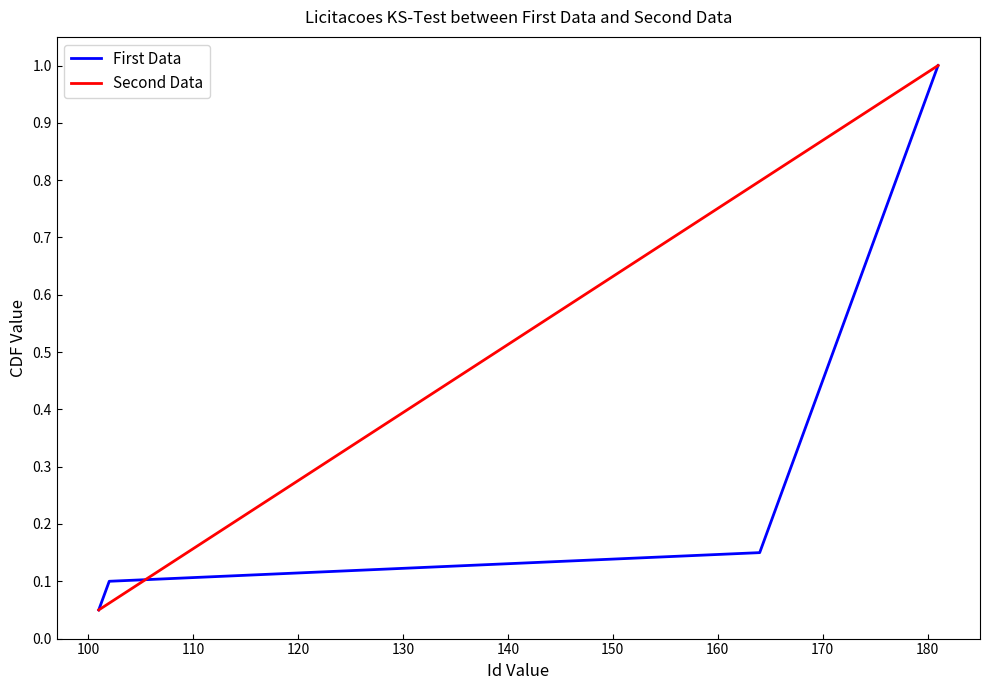

At how many categories does at least one series exceed 0?

20